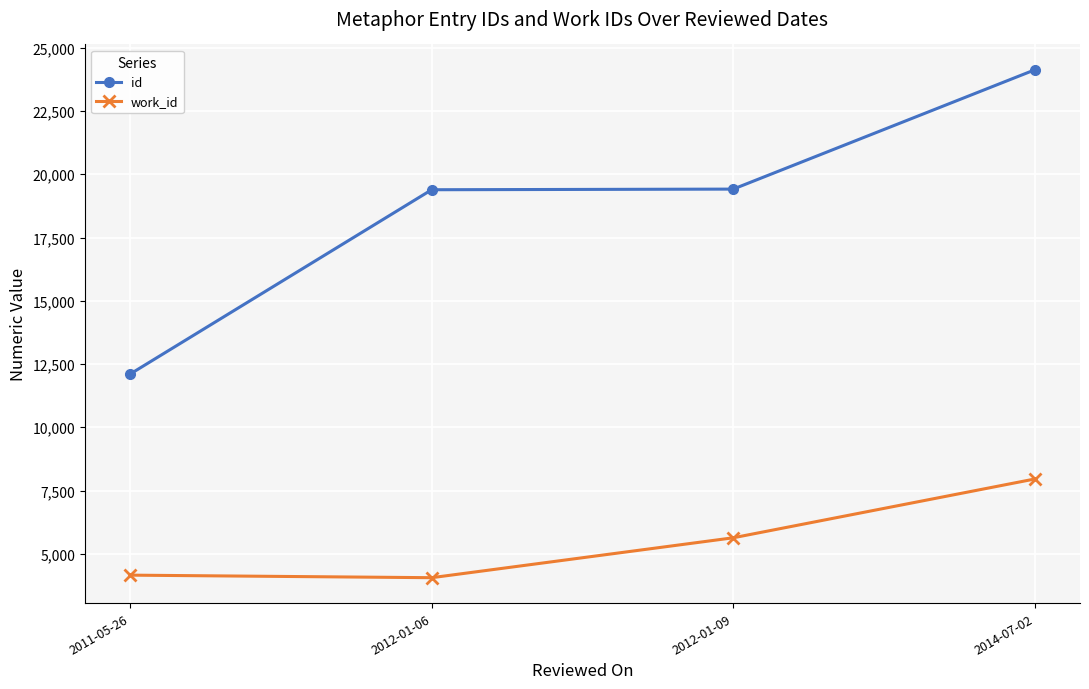

True or false: work_id has a value of 1799.3 at 2011-05-26.

False